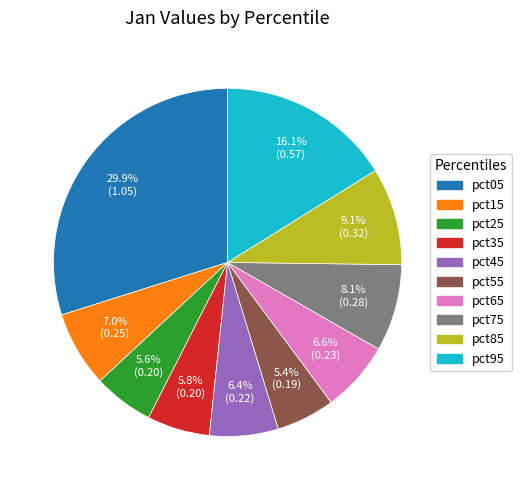

Combined, what portion of the pie is pct65 and pct95?

22.7%